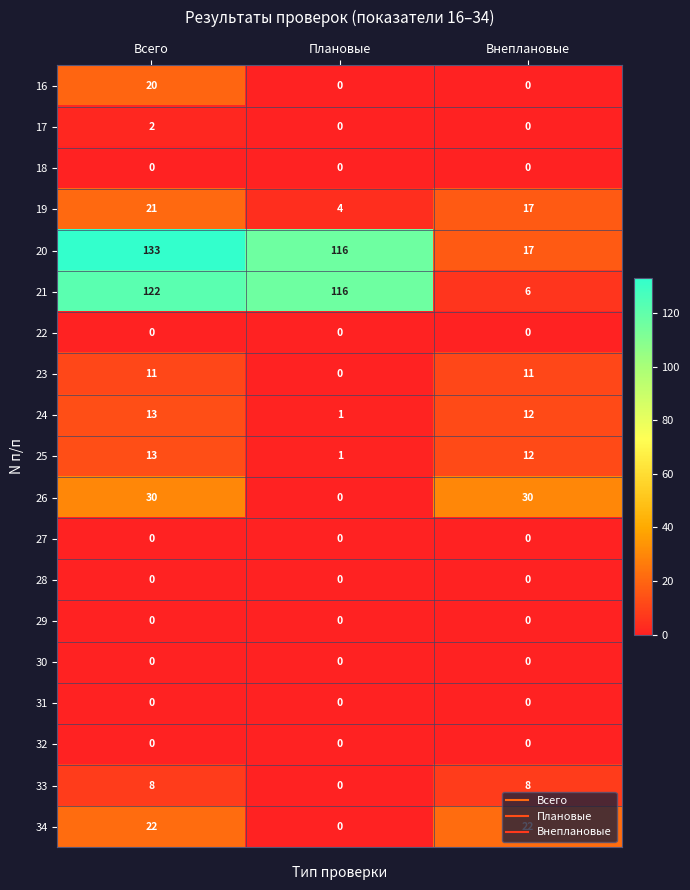

Count the 16 values in the range 0 to 20.

3